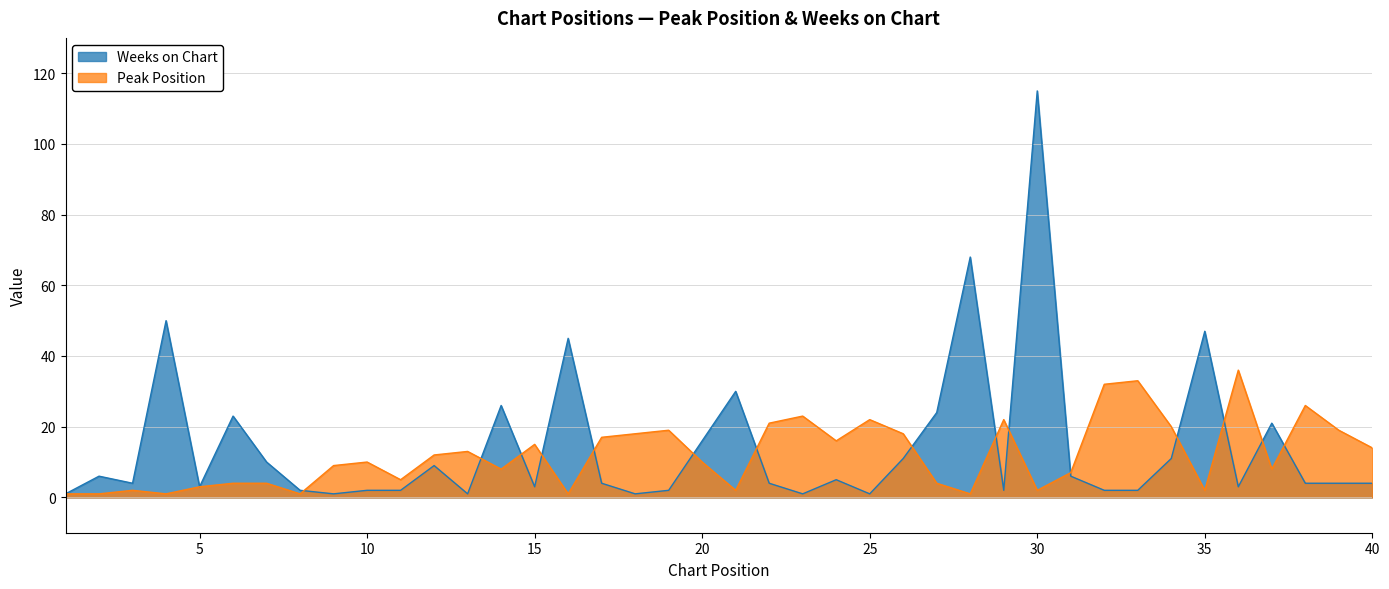

How many values in the Peak Position series exceed 10?

19